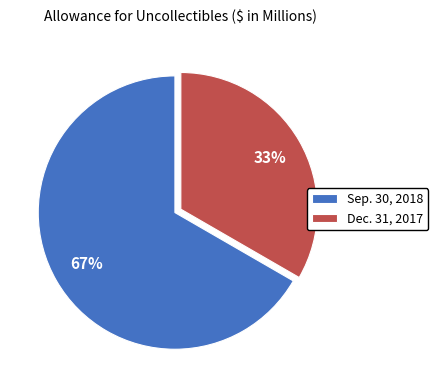

How many segments does this pie chart have?

2